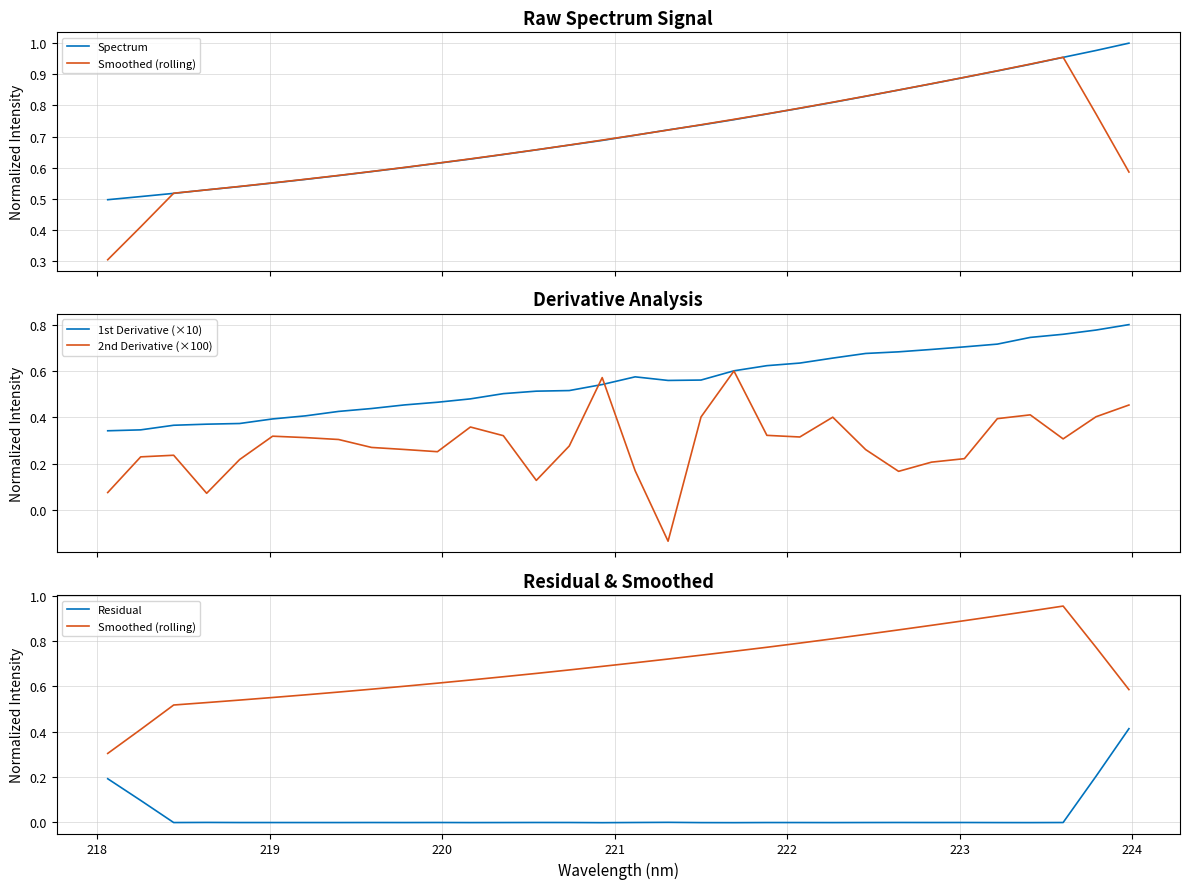

What are all the series names shown in the legend?

Spectrum, Smoothed (rolling), 1st Derivative (×10), 2nd Derivative (×100), Residual